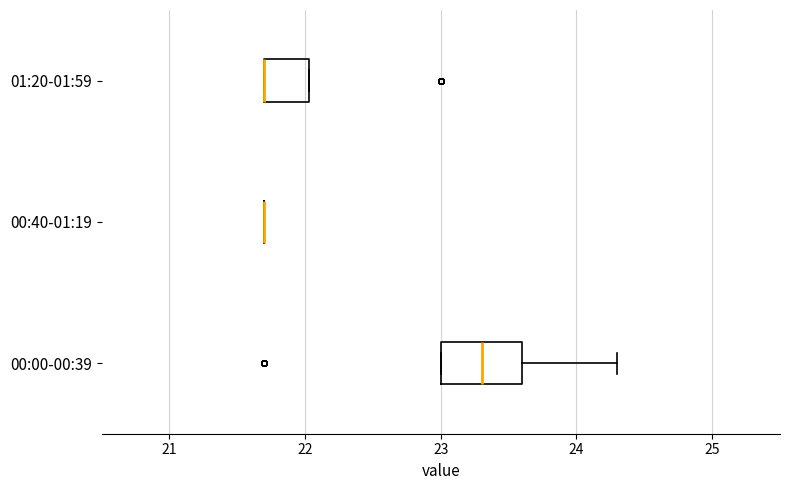

Which box is the widest, from its left edge to its right edge?

00:00-00:39